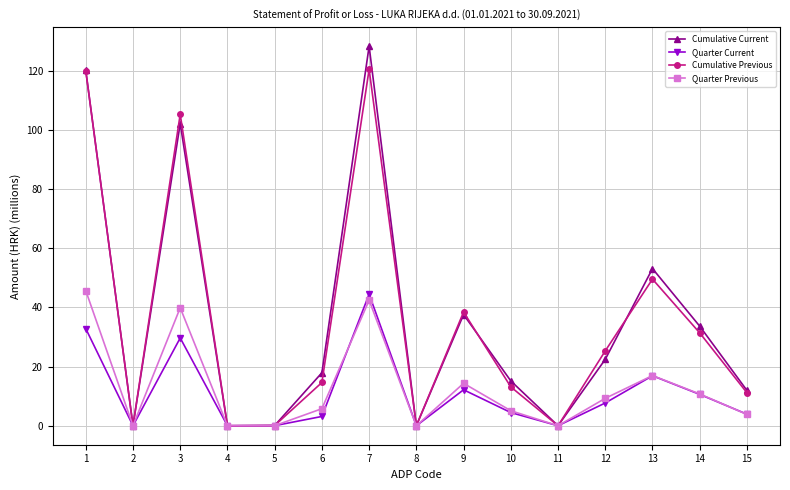

What is the difference between the Cumulative Previous values at 10 and 4?

13.1